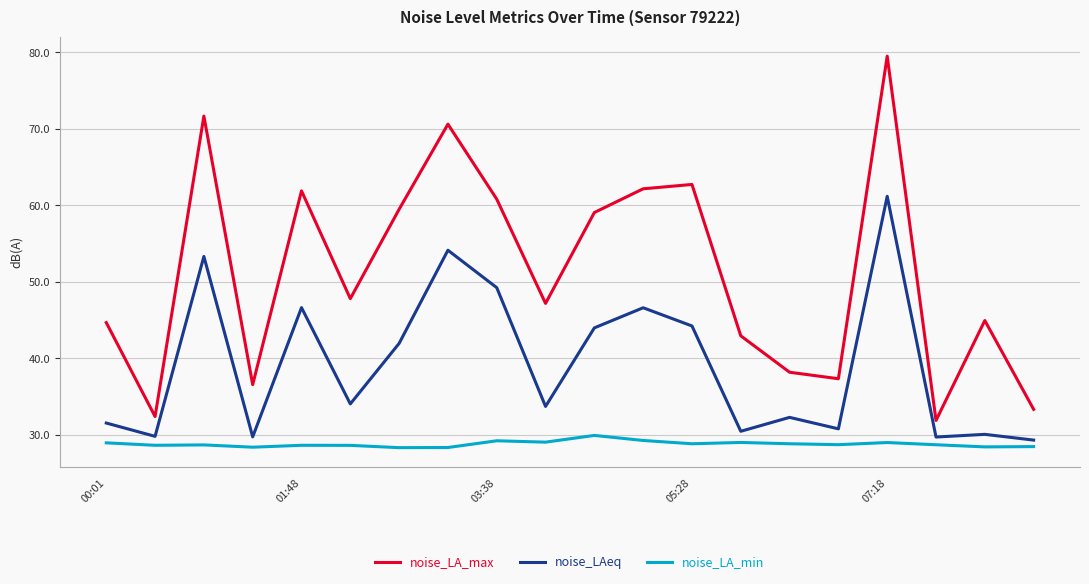

Rank the series by their average value, from highest to lowest.

noise_LA_max, noise_LAeq, noise_LA_min